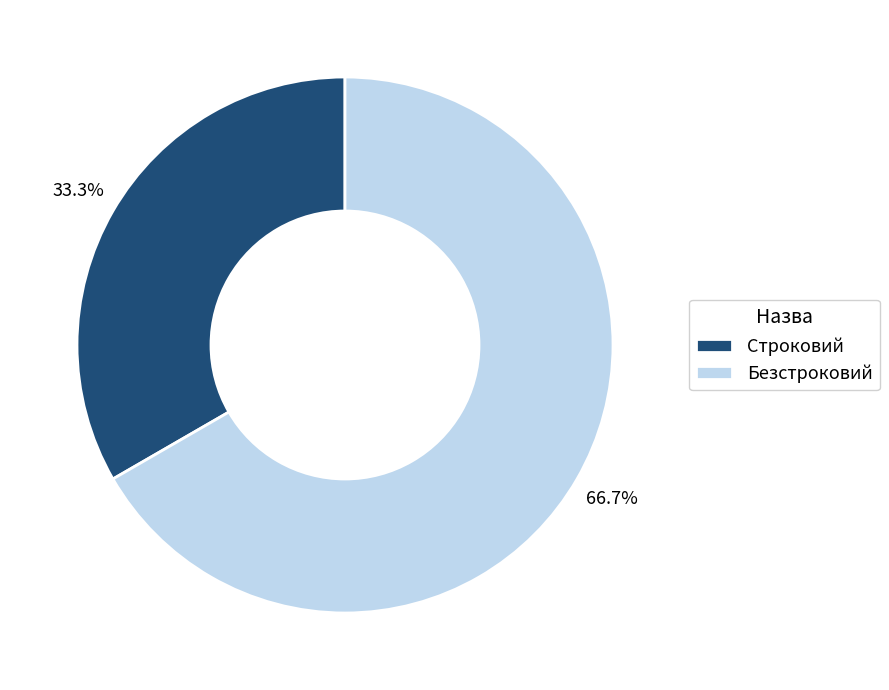

What is the largest slice in the pie chart?

Безстроковий